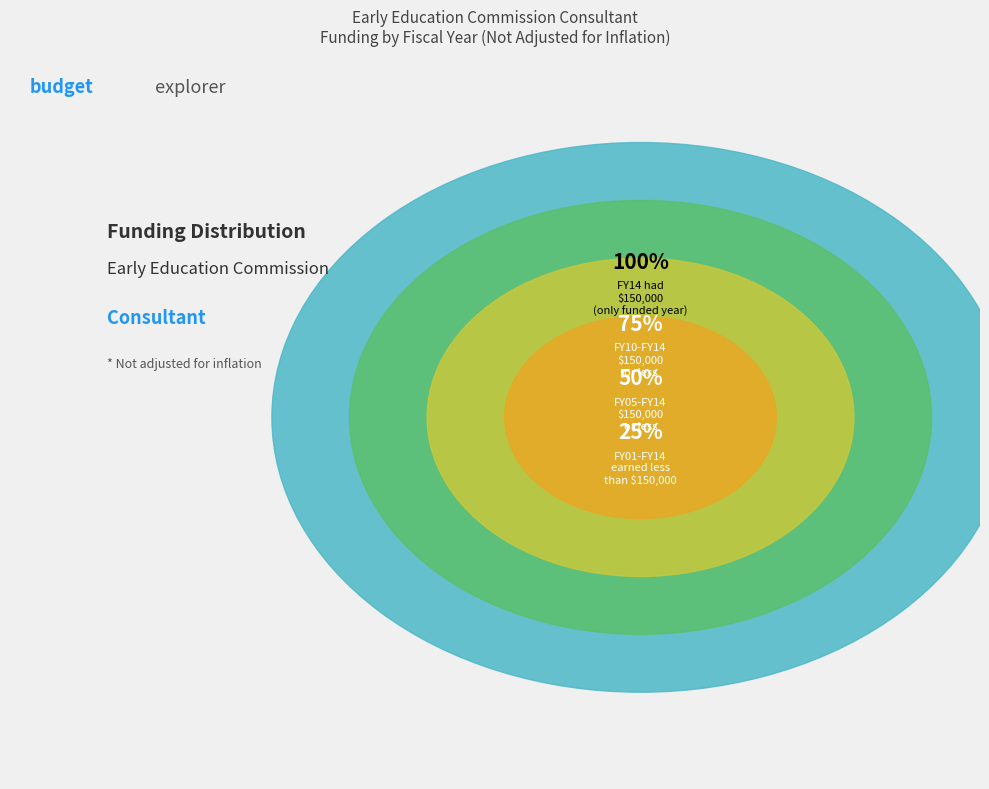

True or false: FY18 accounts for 9% of the total.

False